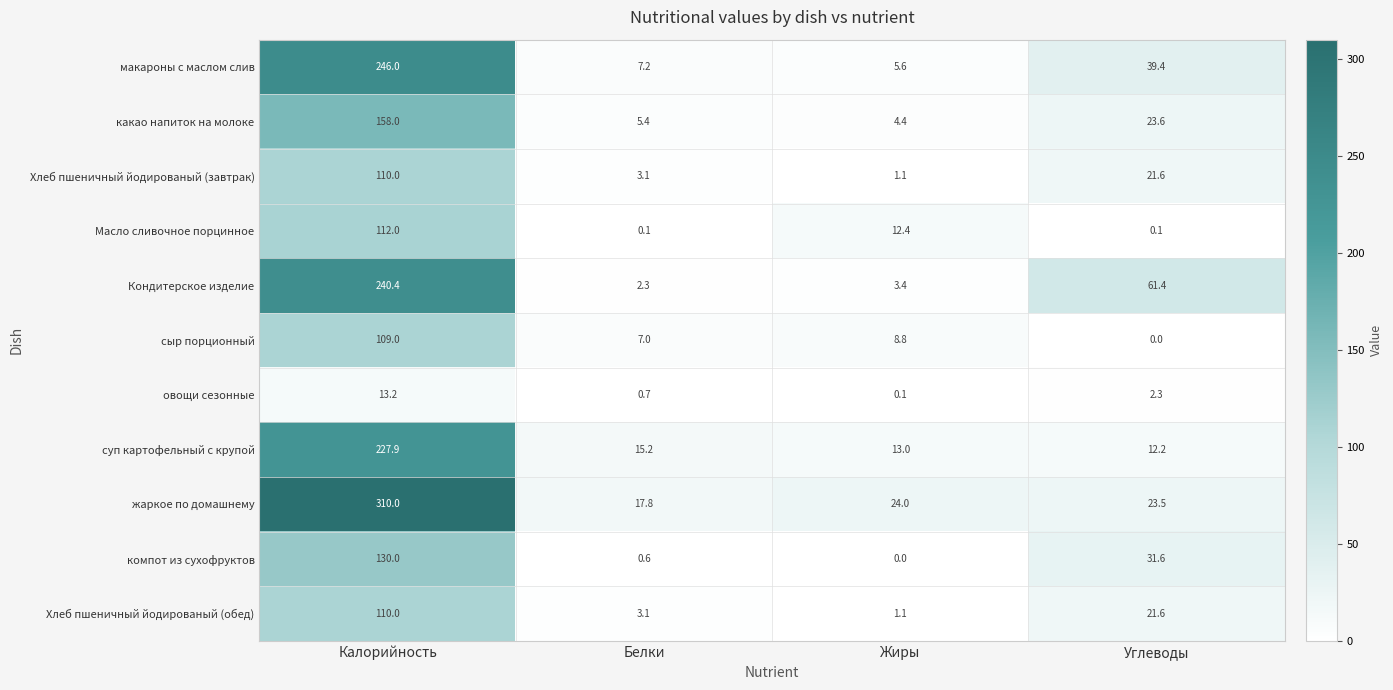

True or false: суп картофельный с крупой has a value of 15.2 at Белки.

True